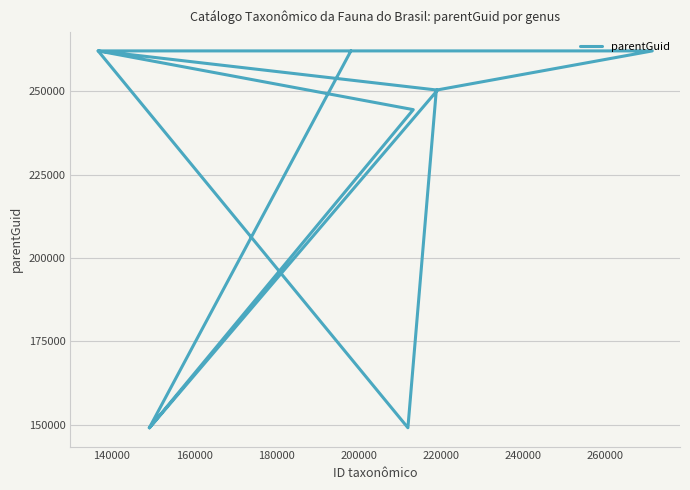

What is the greatest value displayed?

262095